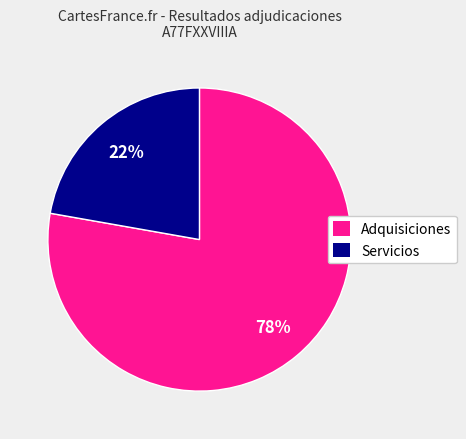

Is there a majority slice in this chart?

Yes